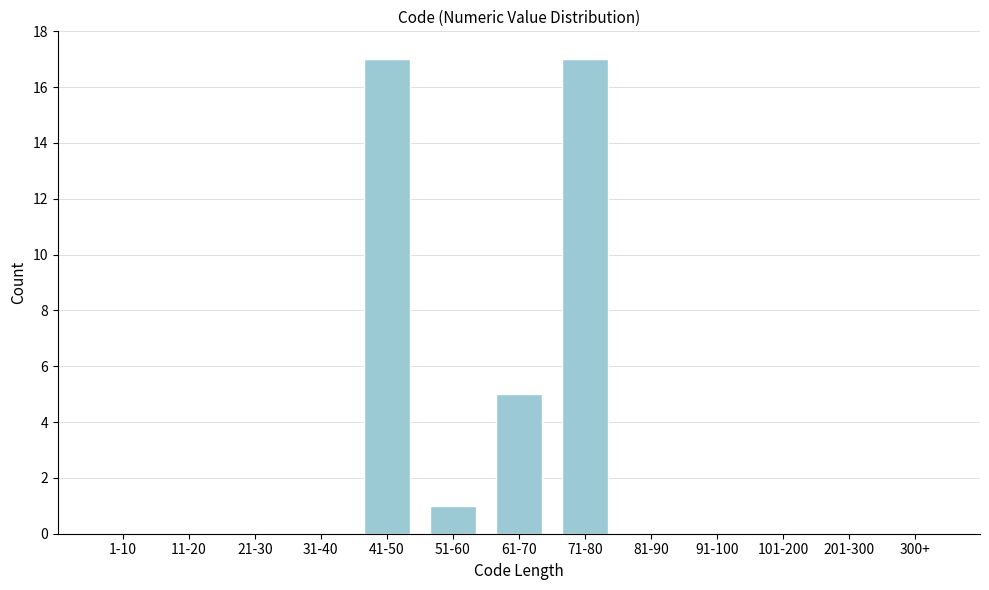

Reading left to right, transcribe all the data shown in this chart.

1-10=0	11-20=0	21-30=0	31-40=0	41-50=17	51-60=1	61-70=5	71-80=17	81-90=0	91-100=0	101-200=0	201-300=0	300+=0